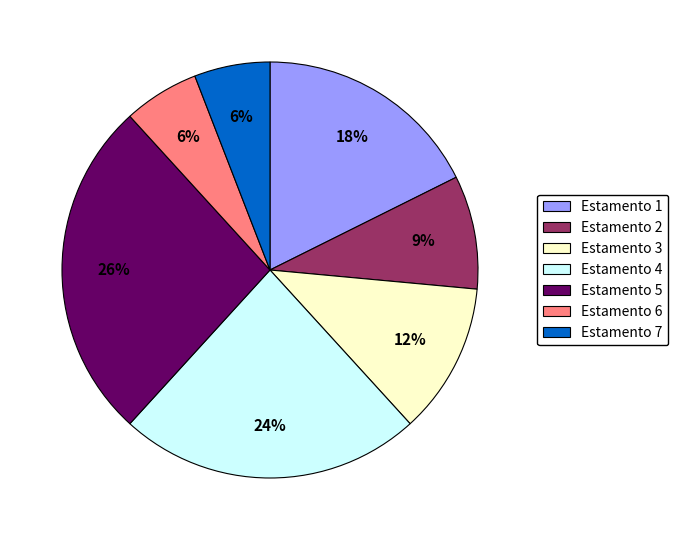

Which has a higher value, Estamento 3 or Estamento 7?

Estamento 3